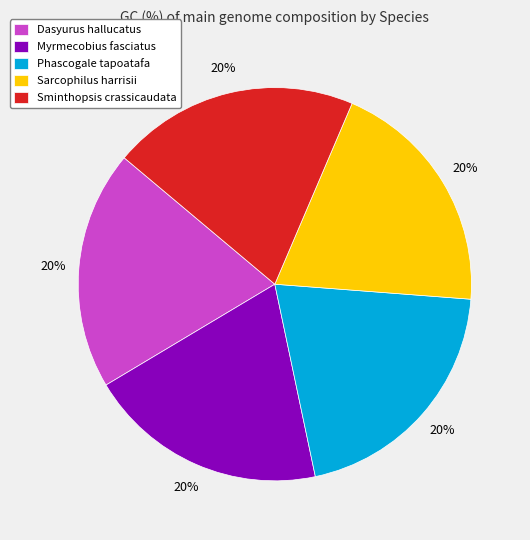

To the nearest percent, what is the average slice percentage?

20%